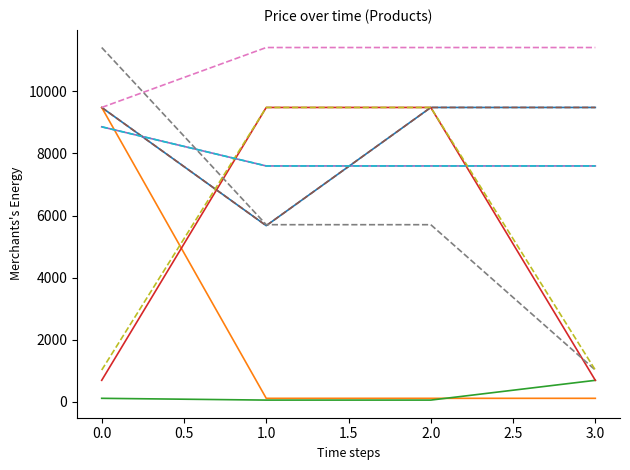

Is it true that Ціна equals 6182.1 at 284162244?

False